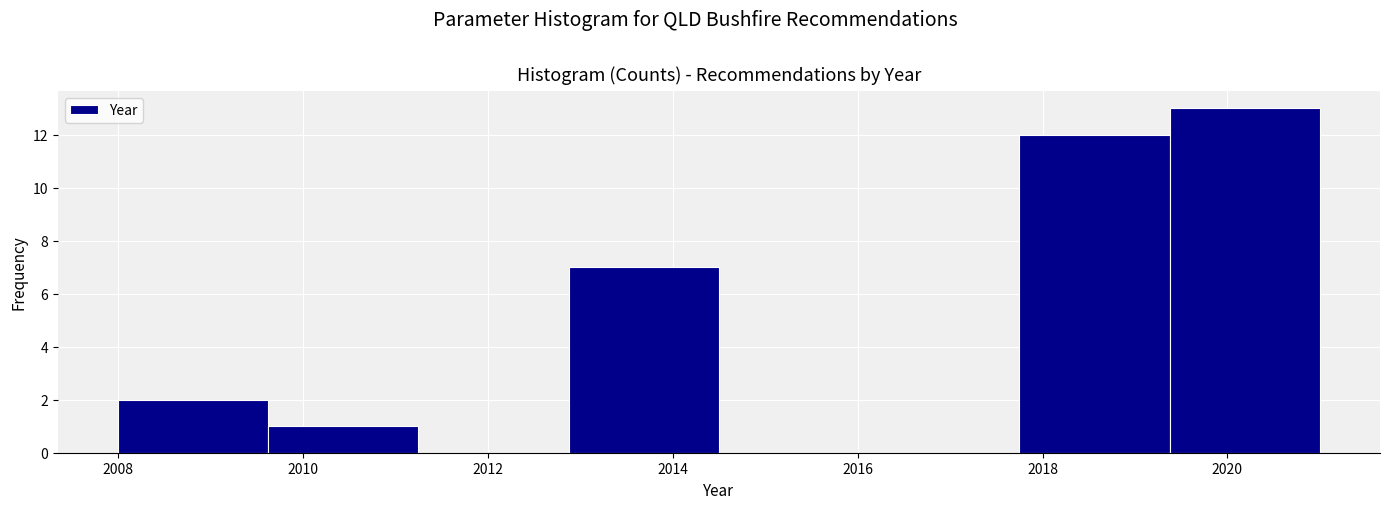

Reading left to right, list every bar in this chart as the range it spans on the x-axis followed by its height. Neither the bar edges nor the heights are printed on the chart, so give them approximately, as read against the axes.

2008.0 to 2009.6: 2
2009.6 to 2011.2: 1
2011.2 to 2012.8: 0
2012.8 to 2014.6: 7
2014.6 to 2016.2: 0
2016.2 to 2017.8: 0
2017.8 to 2019.4: 12
2019.4 to 2021.0: 13